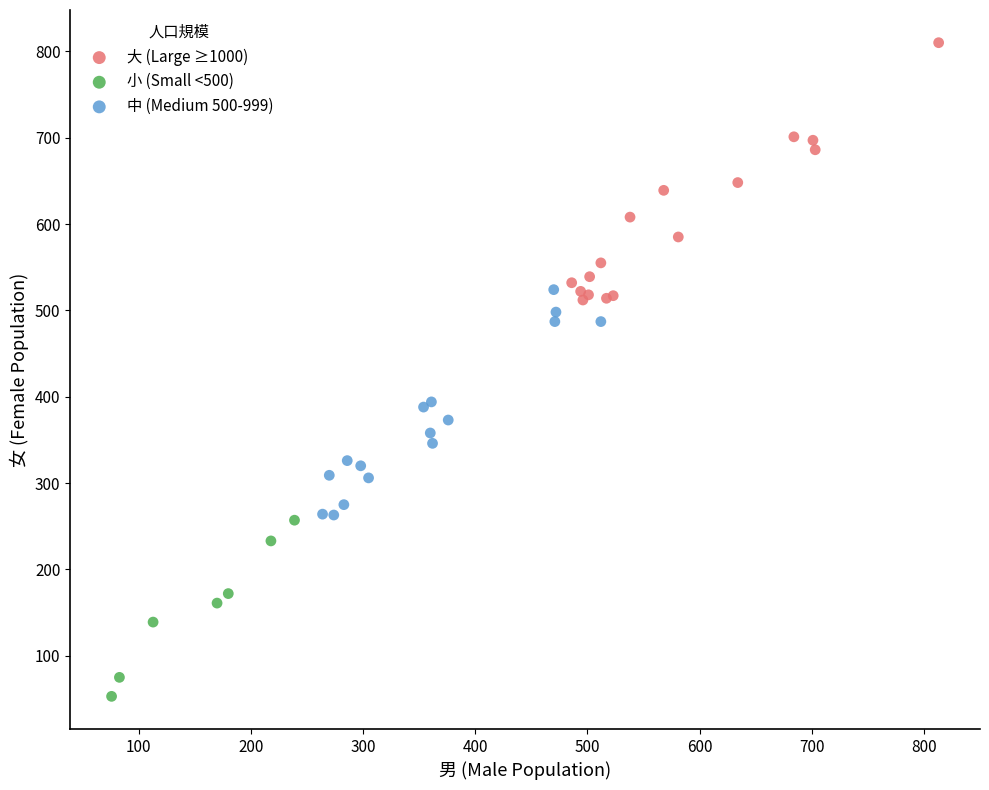

What are all the series names shown in the legend?

大 (Large ≥1000), 小 (Small <500), 中 (Medium 500-999)